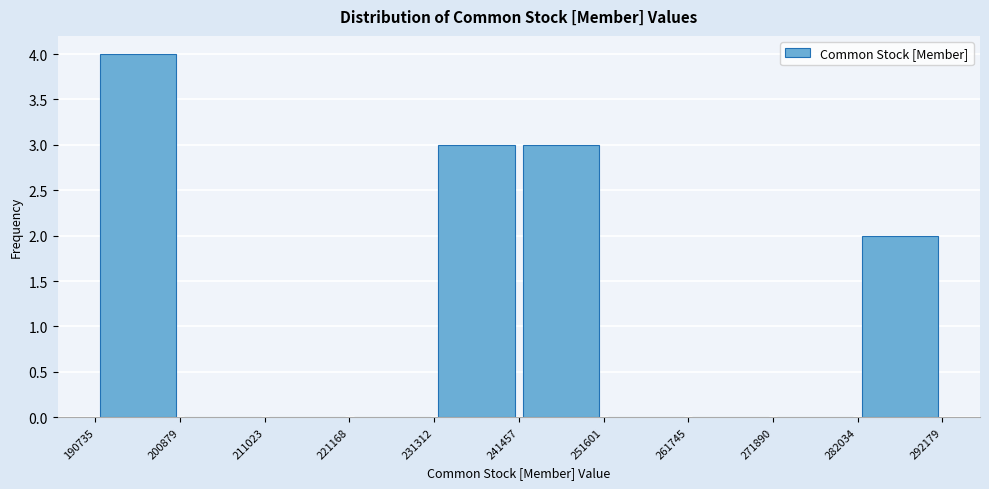

Reading left to right, transcribe this chart: for each bar, give the range it covers on the x-axis and its height. The values are not printed on the chart, so give them approximately, as read against the axis.

190735 to 200879: 4
200879 to 211023: 0
211023 to 221168: 0
221168 to 231312: 0
231312 to 241457: 3
241457 to 251601: 3
251601 to 261745: 0
261745 to 271890: 0
271890 to 282034: 0
282034 to 292179: 2